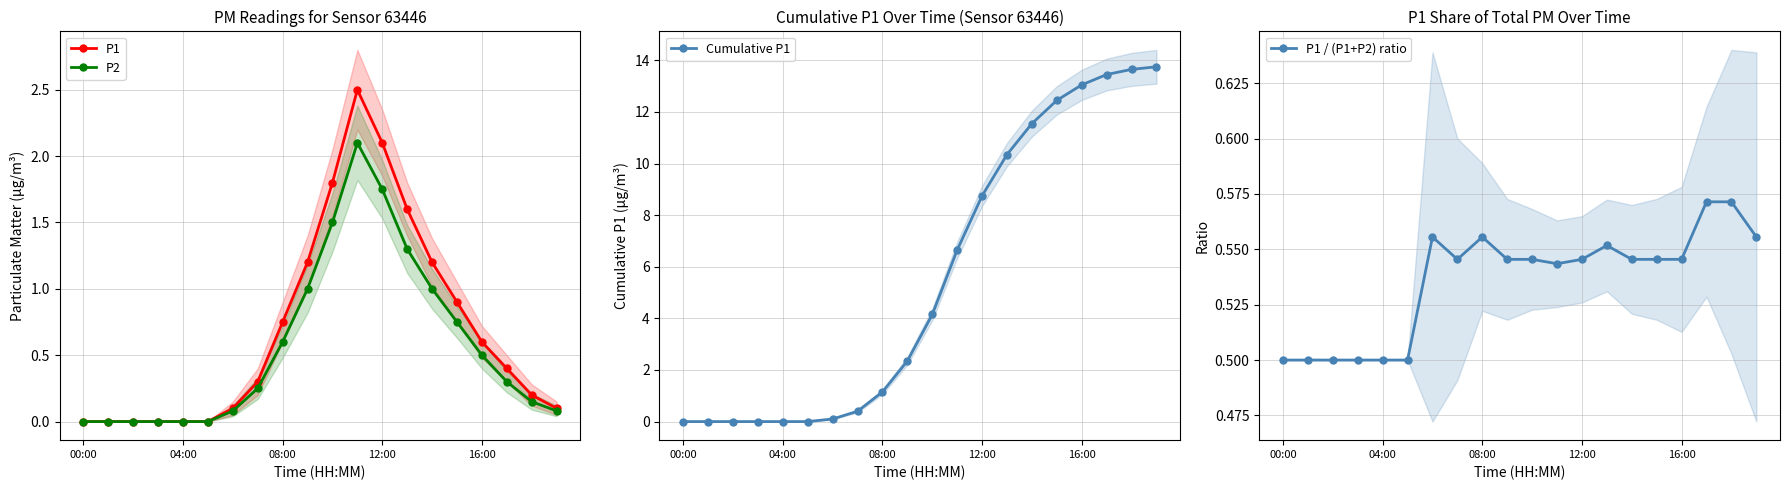

How many lines are shown in the chart?

4